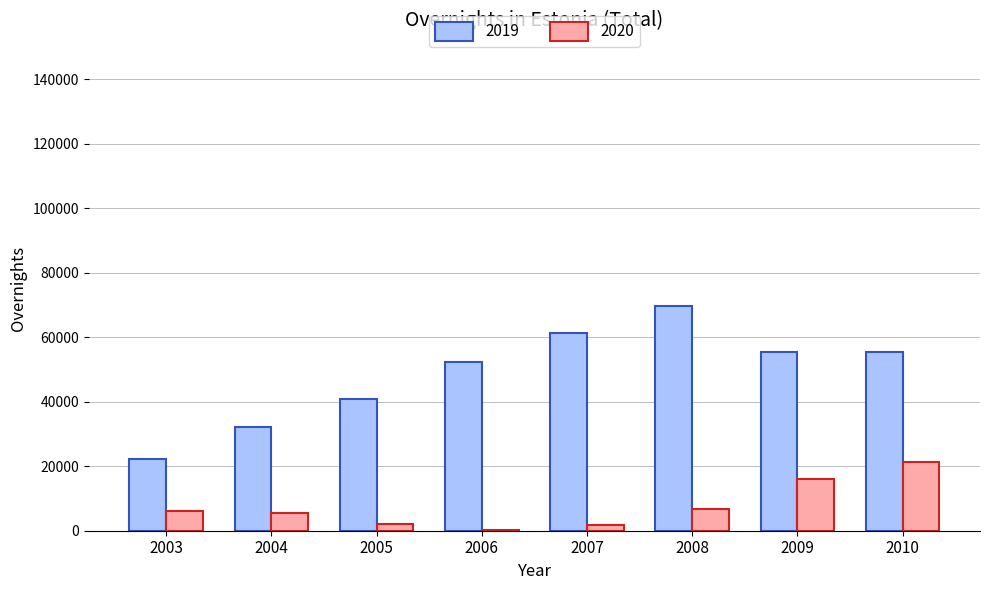

Is the value of 2019 at 2003 greater than the value of 2020 at 2007?

Yes